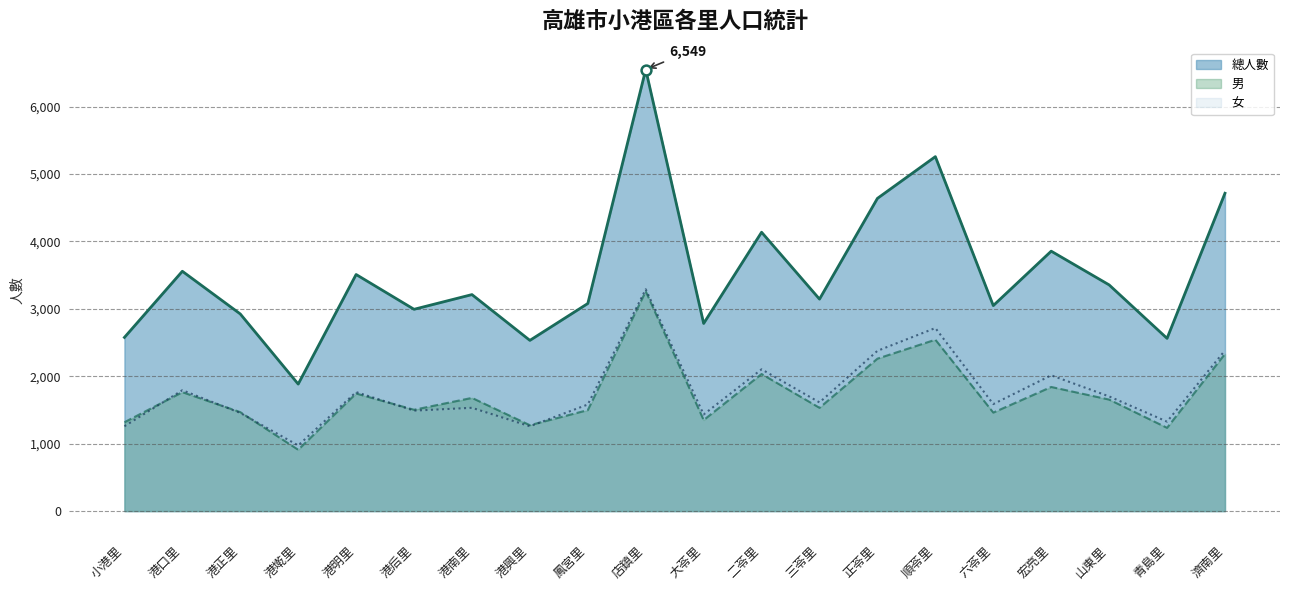

At which category is the sum across all series the highest?

店鎮里